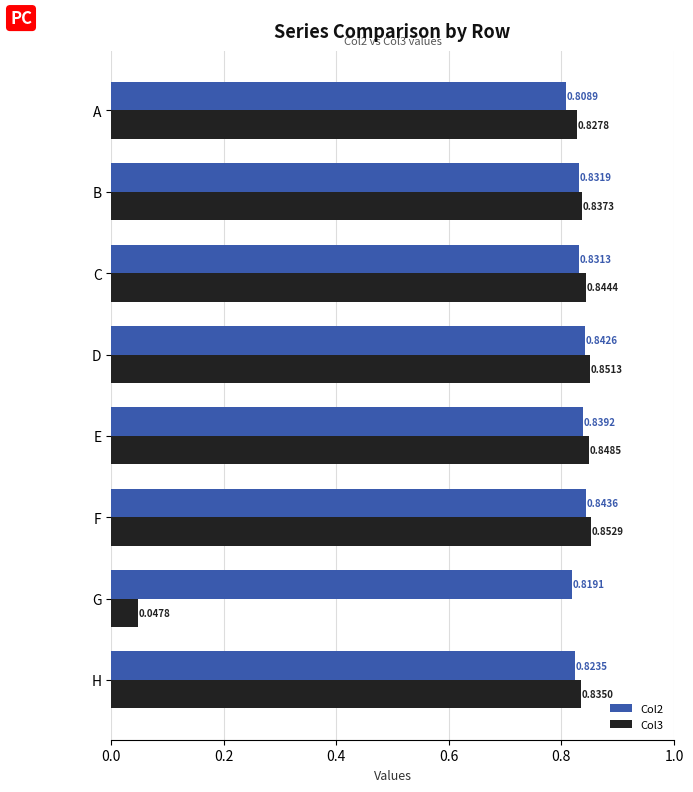

What is the average value of the Col3 series?

0.7